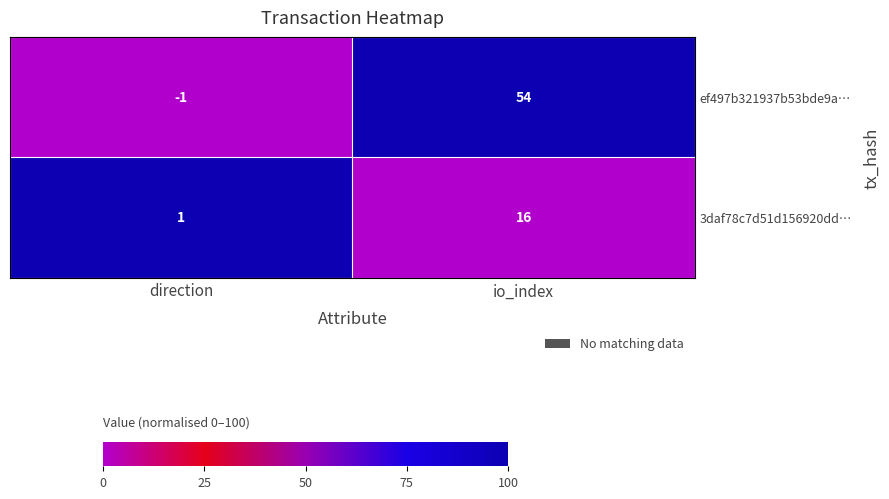

Which series has the largest total across all categories?

ef497b321937b53bde9a…